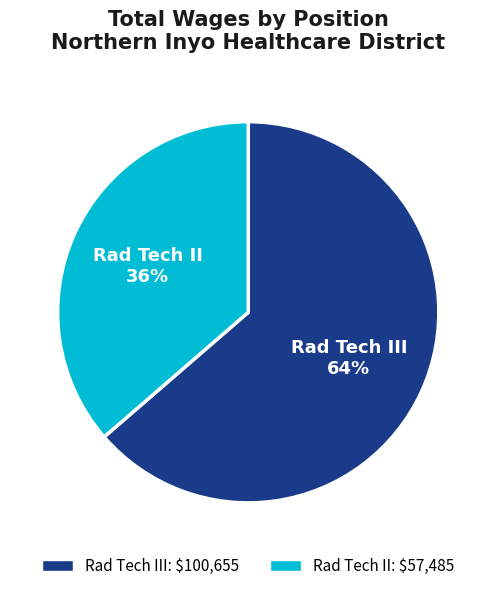

Which category has the smallest portion of the pie?

Rad Tech II